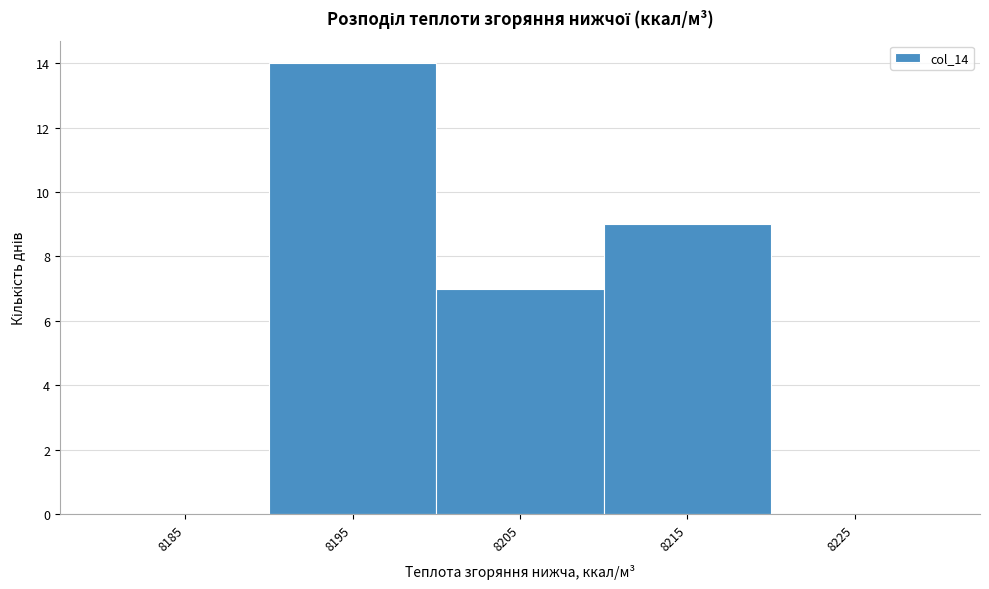

What is the height of the bar covering 8210 to 8220 on the x-axis? Neither the bar edges nor the heights are printed on the chart, so give them approximately, as read against the axes.

9